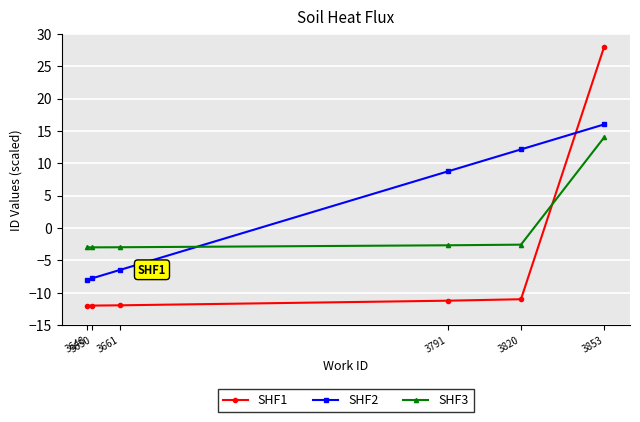

What is the smallest value displayed?

-12.0